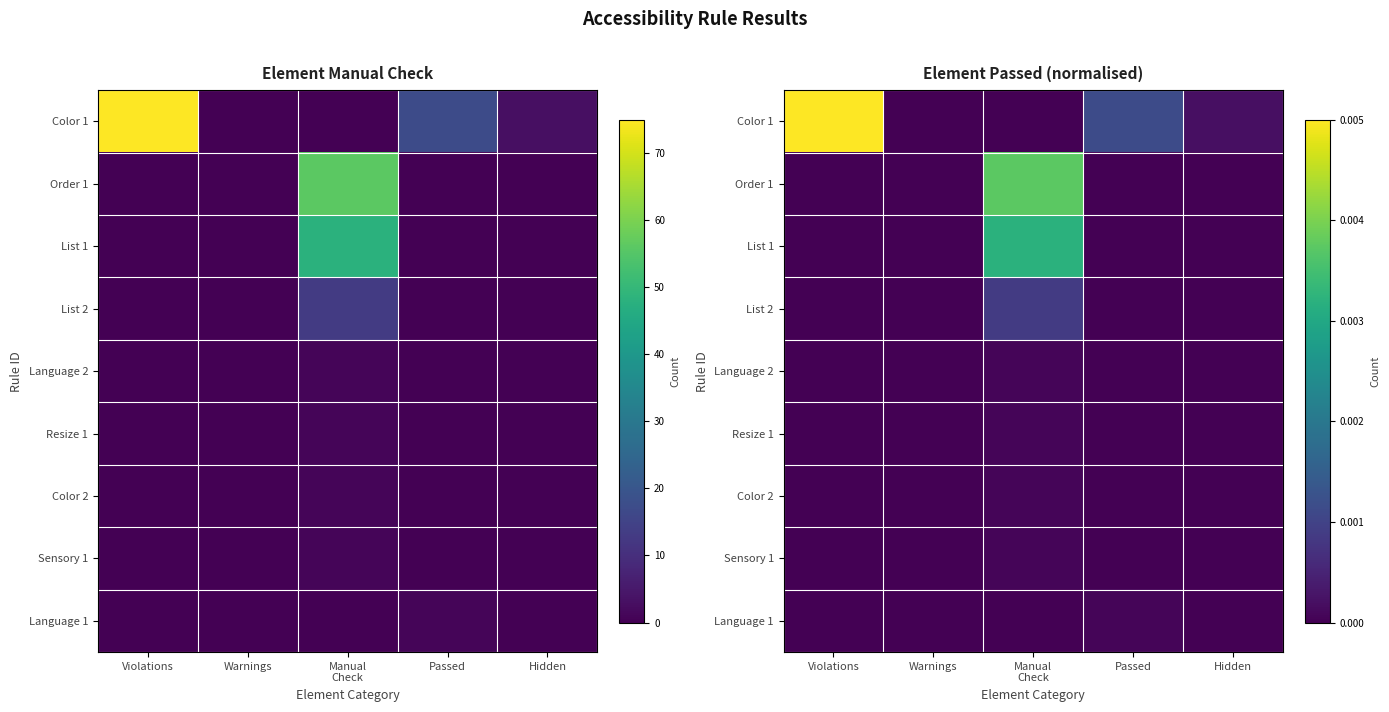

Between Warnings and Passed, which series saw the biggest shift?

Color 1